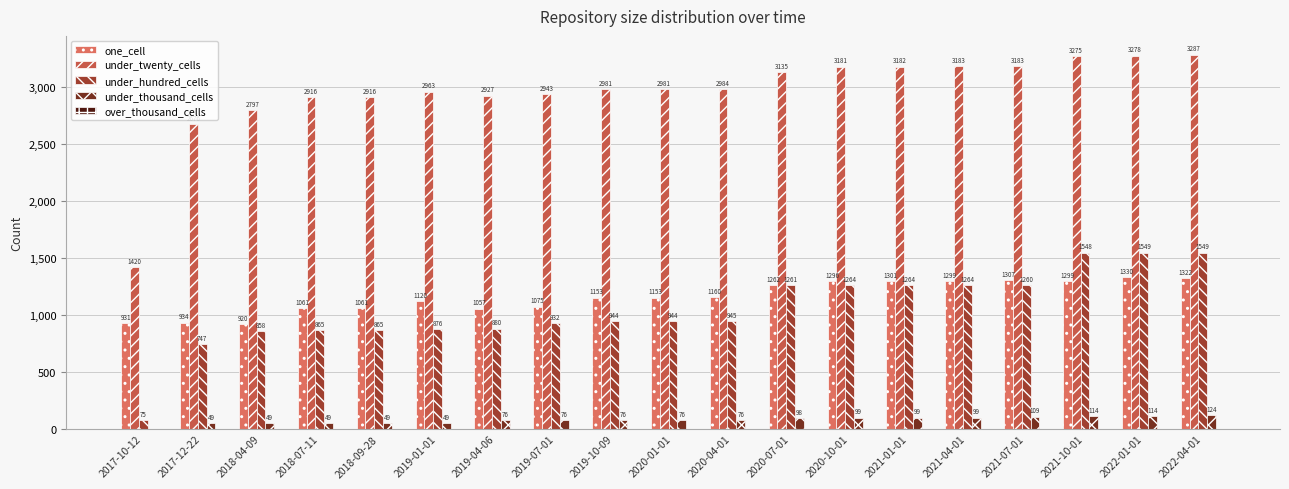

What is the difference between the one_cell values at 2019-07-01 and 2018-07-11?

14